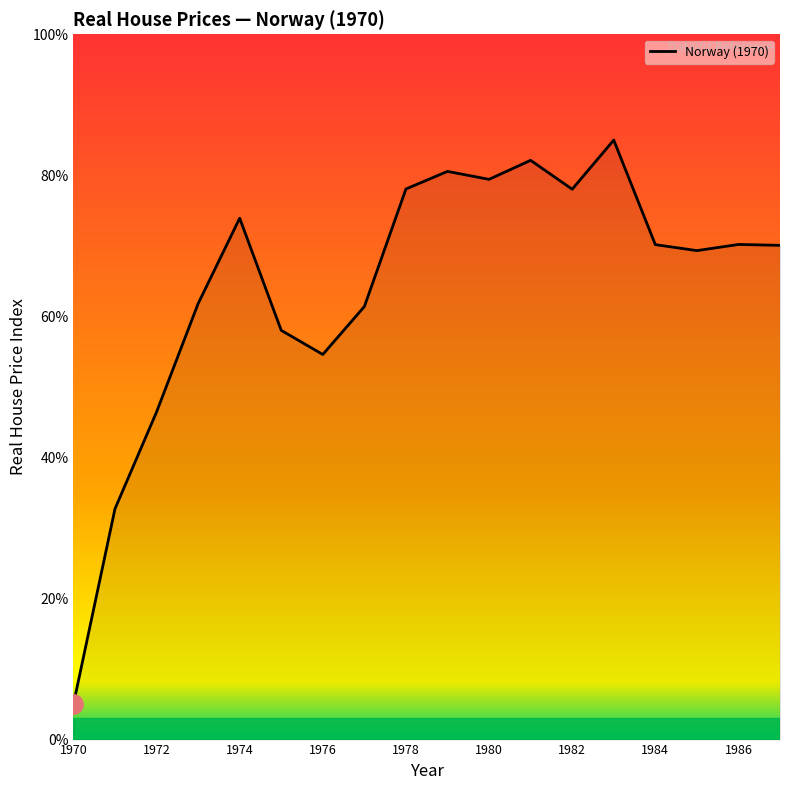

What is the maximum value shown in the chart?

85.0